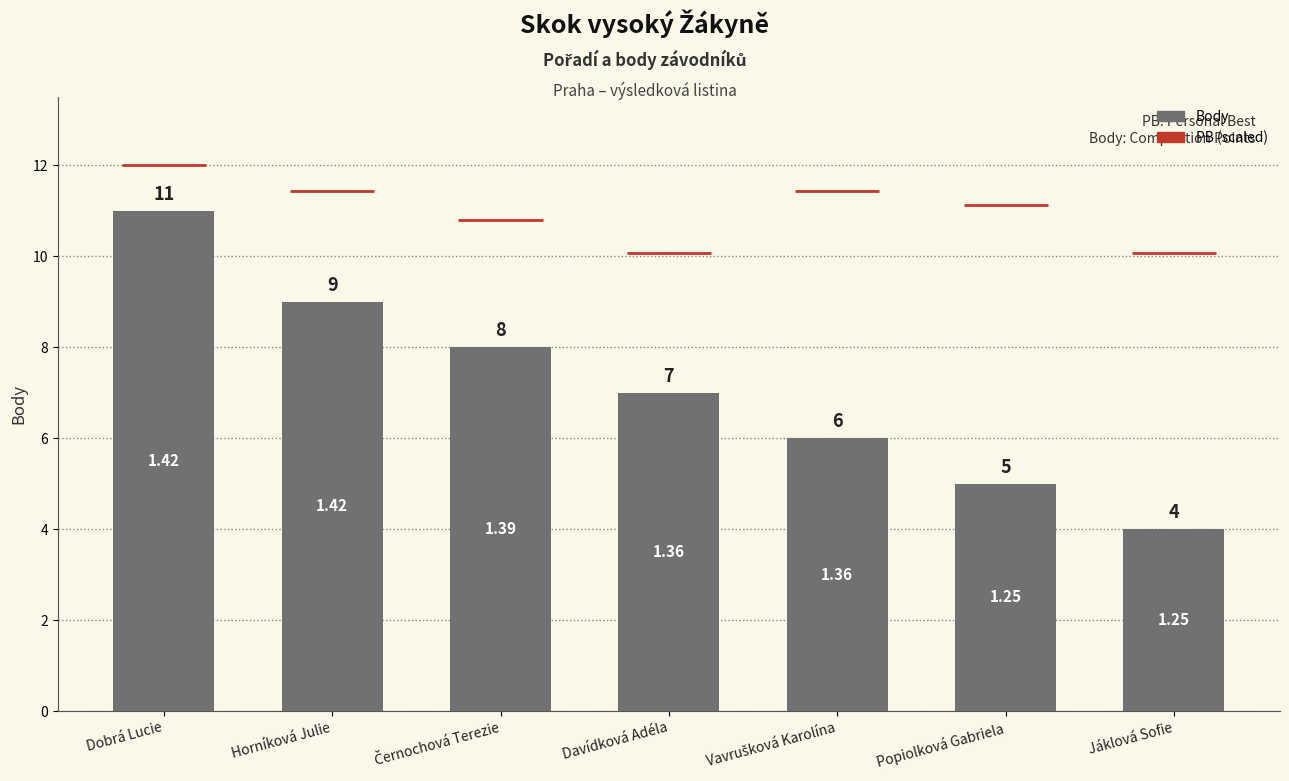

How many data points does each series have?

7